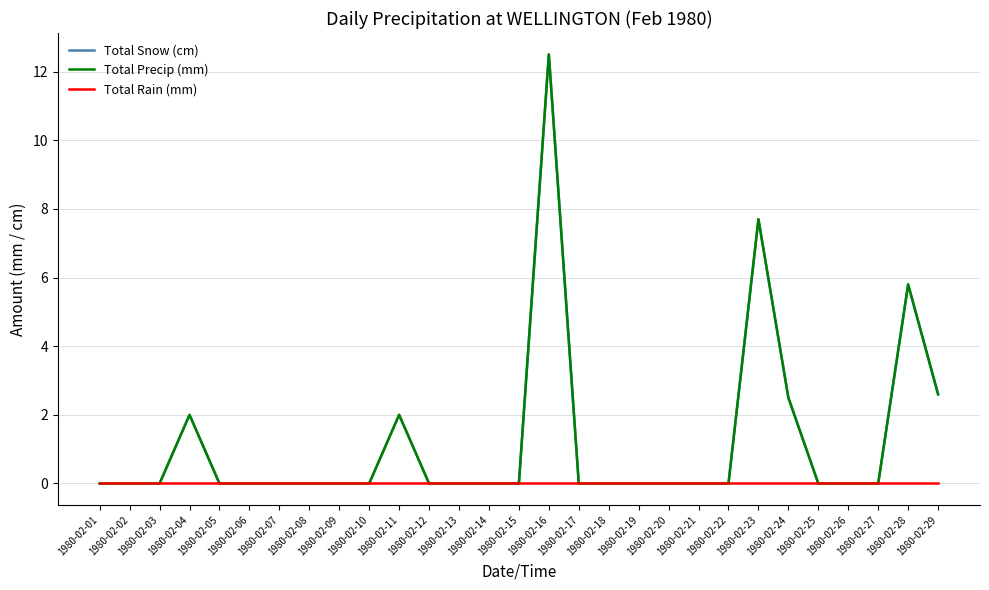

Does the chart display data point markers on the line(s)?

No